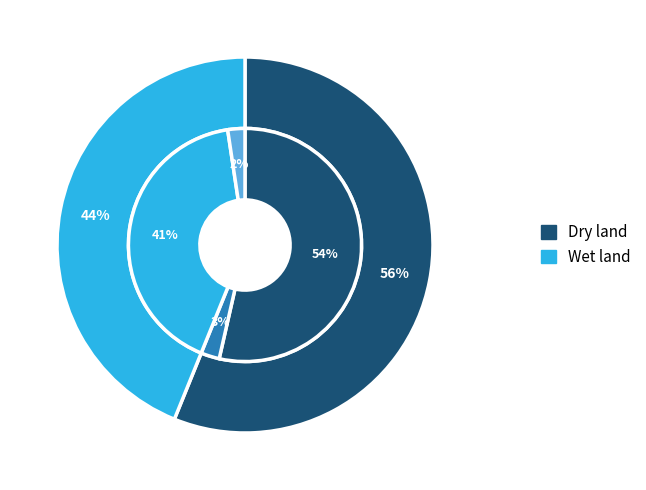

Combined, do Dry land Fallow and Wet land Fallow account for over 50%?

No